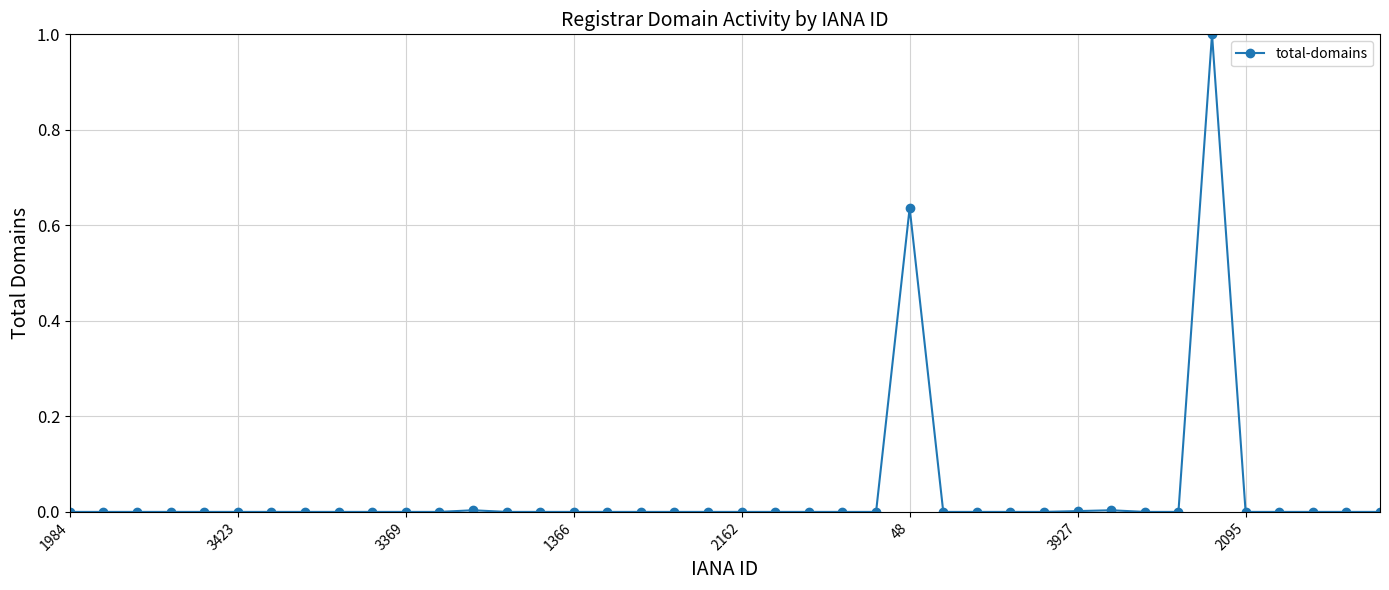

True or false: the data has more than 0 interior local peaks.

True